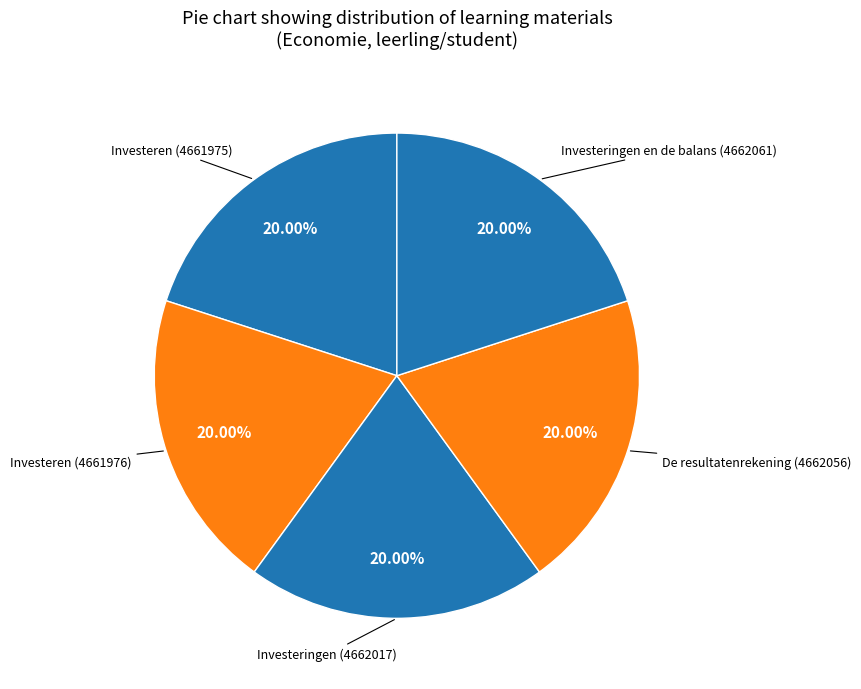

Count the number of slices in the pie.

5